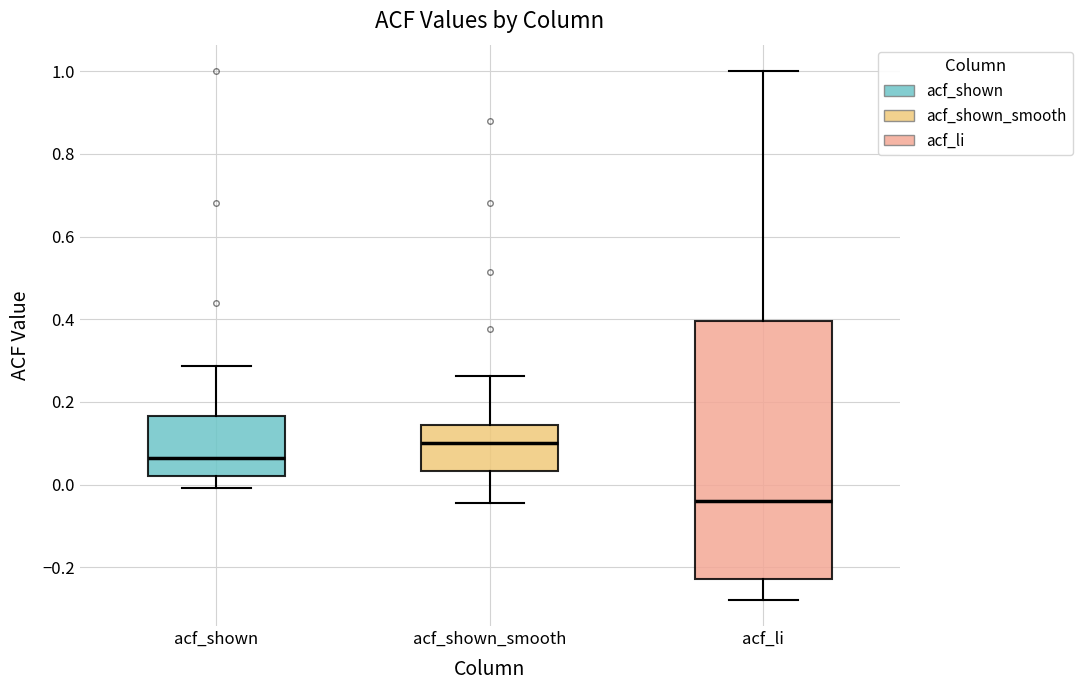

Reading left to right, read every box against the y-axis: the position of its median line, the range the box covers, and the ends of its whiskers. The values are not printed on the chart, so give them approximately, as read against the axis.

acf_shown: median 0.06, box 0.02 to 0.16, whiskers 0.00 to 0.28
acf_shown_smooth: median 0.10, box 0.04 to 0.14, whiskers -0.04 to 0.26
acf_li: median -0.04, box -0.22 to 0.40, whiskers -0.28 to 1.00